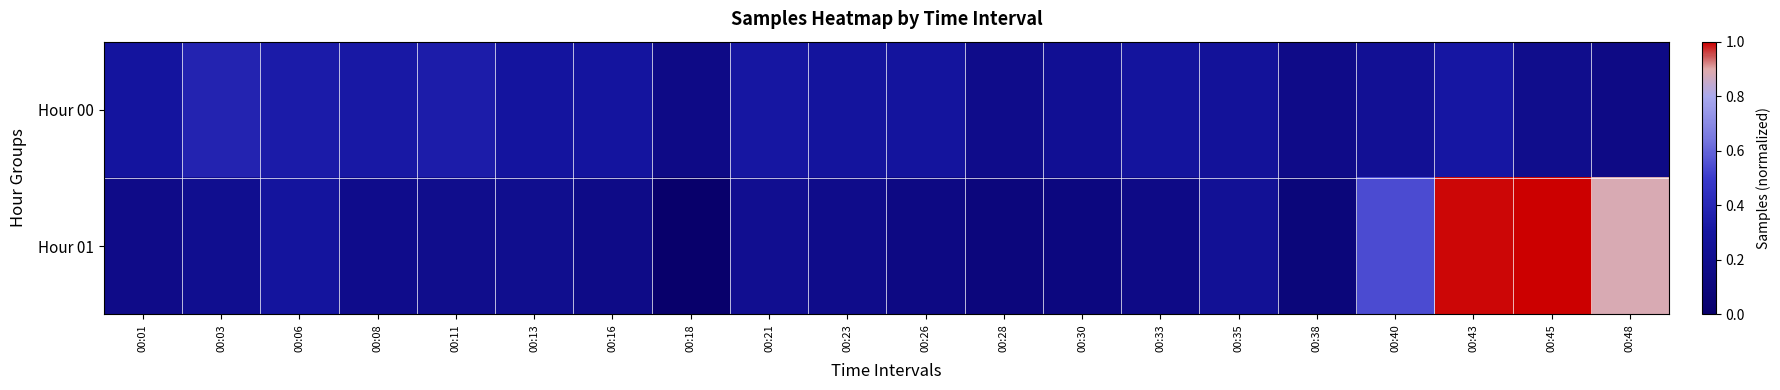

What is the total value across all series at 00:21?

0.5